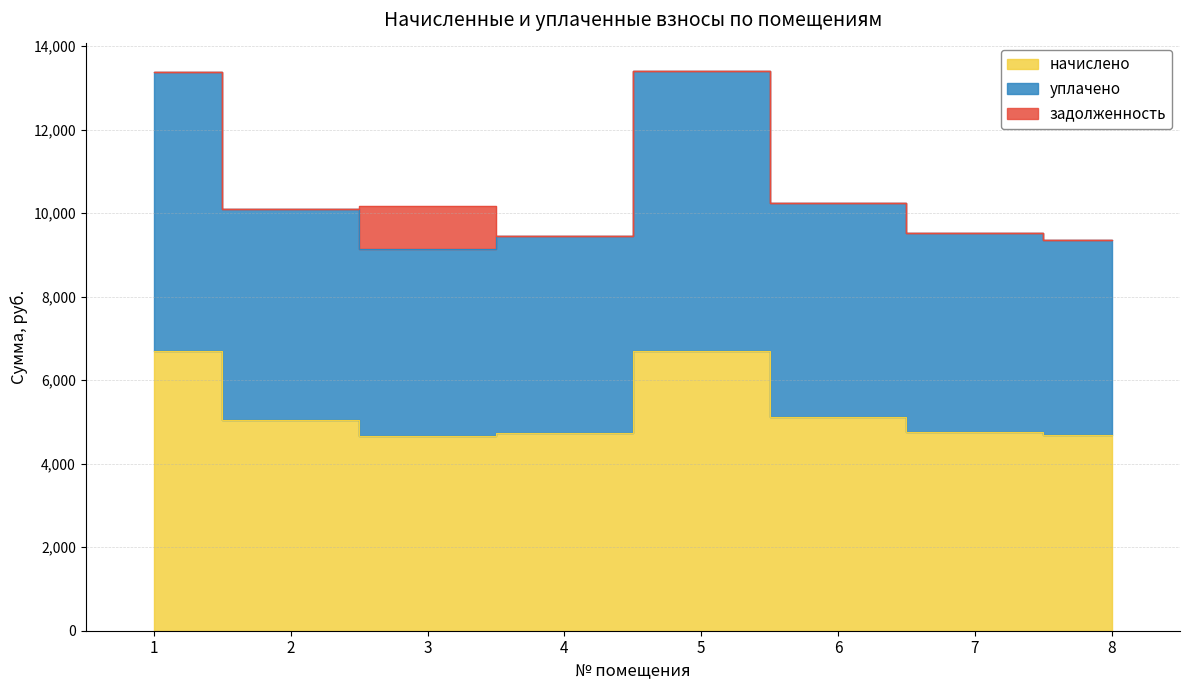

What is the smallest value displayed?

4665.6